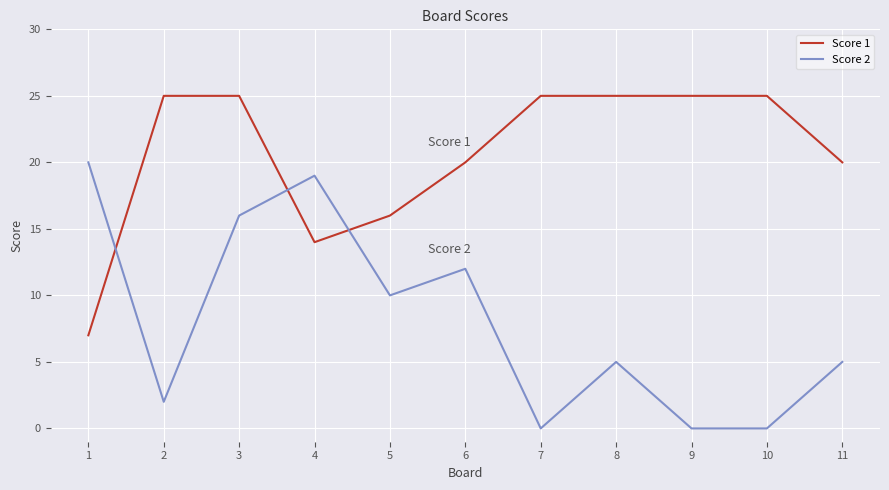

What is the sum of the Score 1 values at 9 and 11?

45